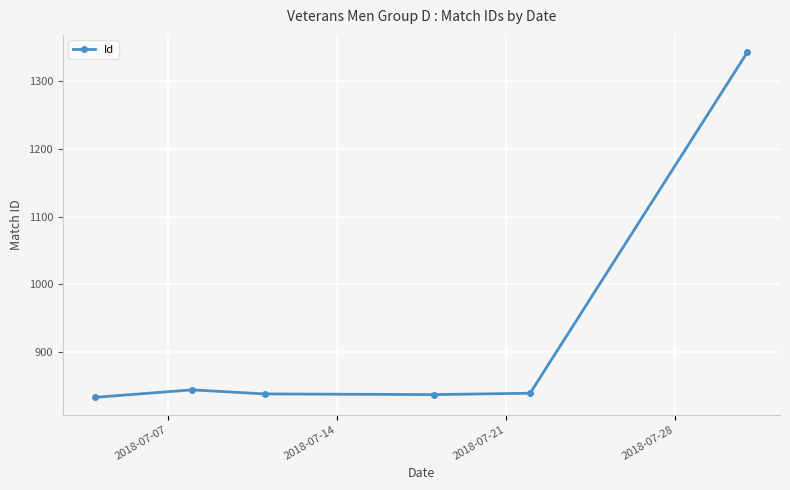

What is the value of the 4th point from the left?

837